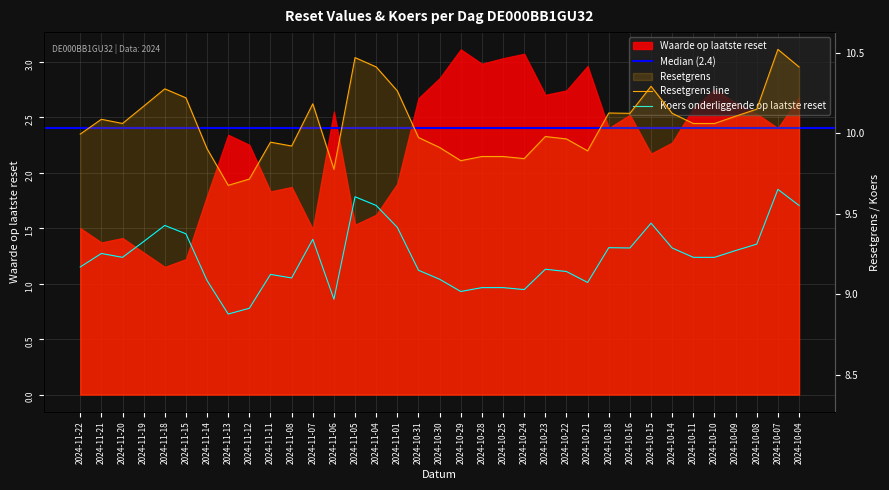

What is the sum of the Koers onderliggende op laatste reset values at 2024-11-06 and 2024-10-04?

18.5